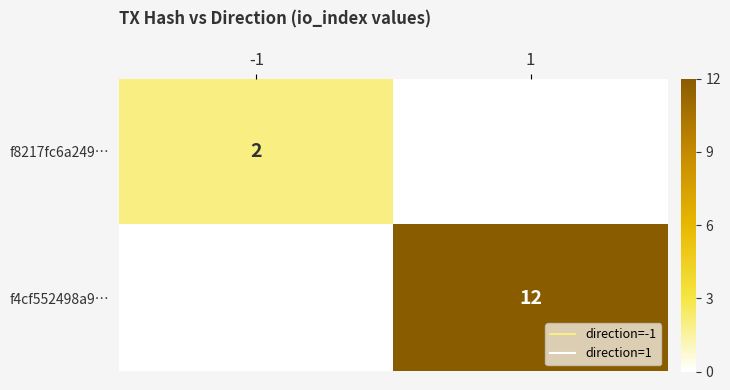

Count the number of data series in this chart.

2